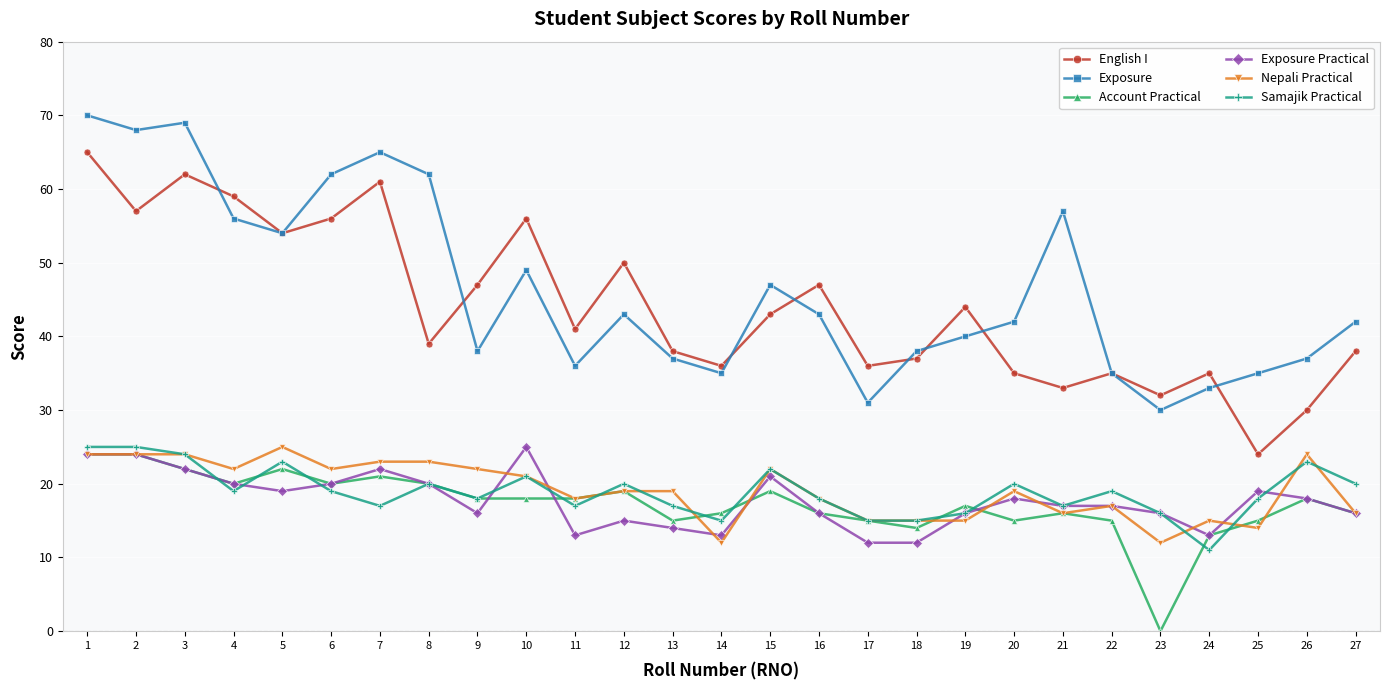

What is the total value across all series at 21?

156